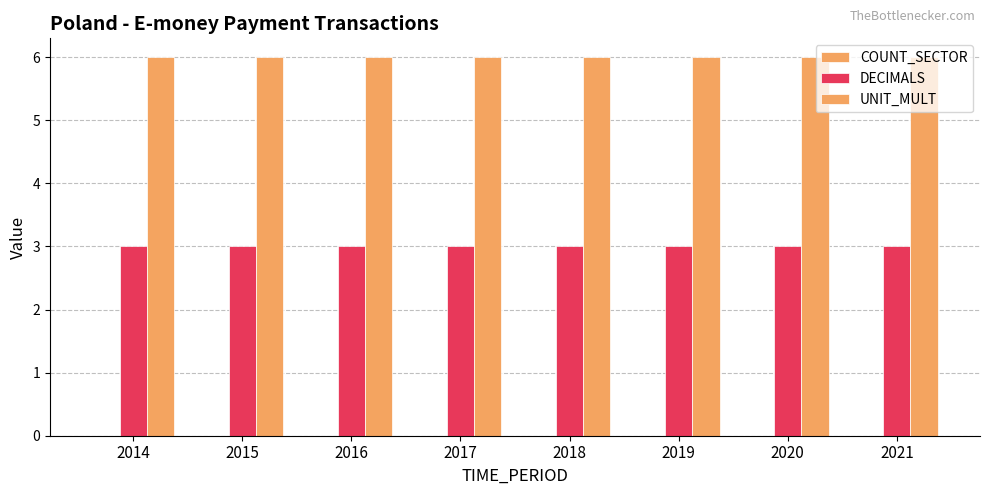

Rank the series by their average value, from highest to lowest.

UNIT_MULT, DECIMALS